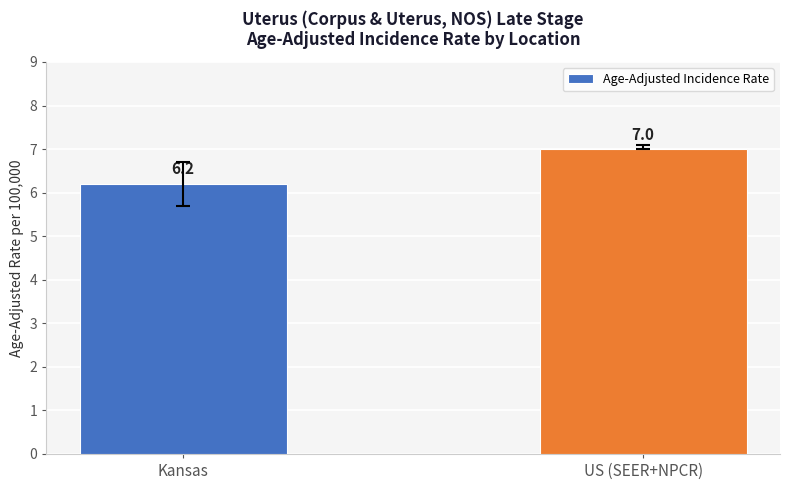

What is the approximate value at US (SEER+NPCR)?

7.0